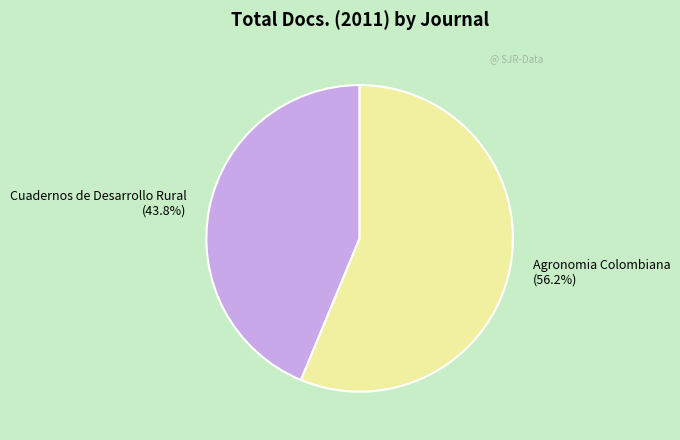

To the nearest percent, what portion does Cuadernos de Desarrollo Rural represent?

44%